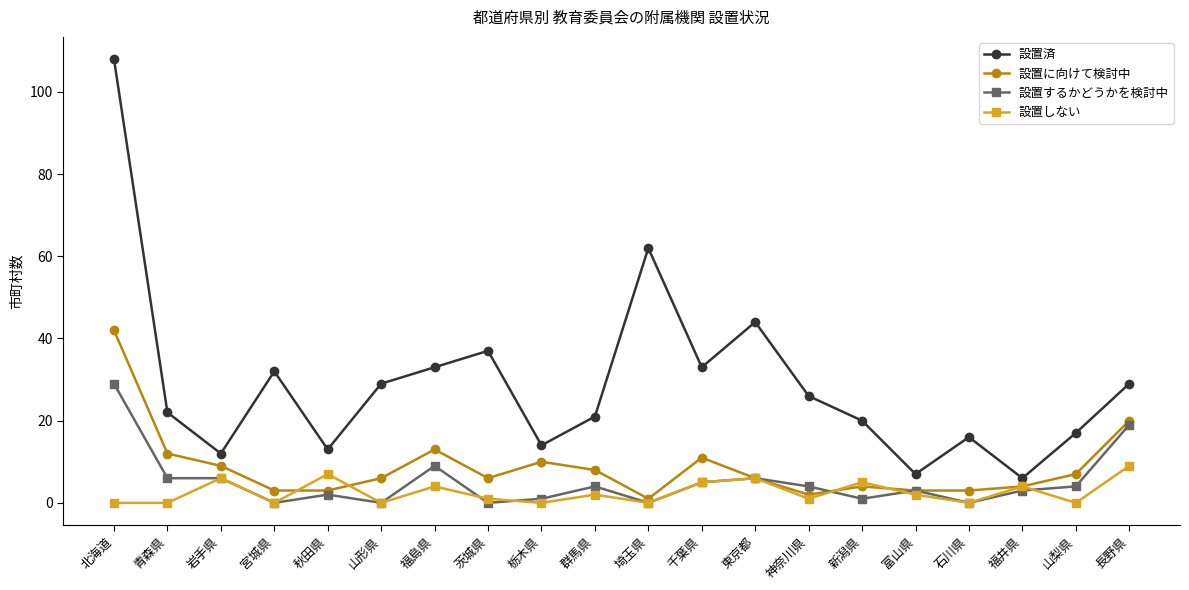

Which series has the widest spread of values?

設置済